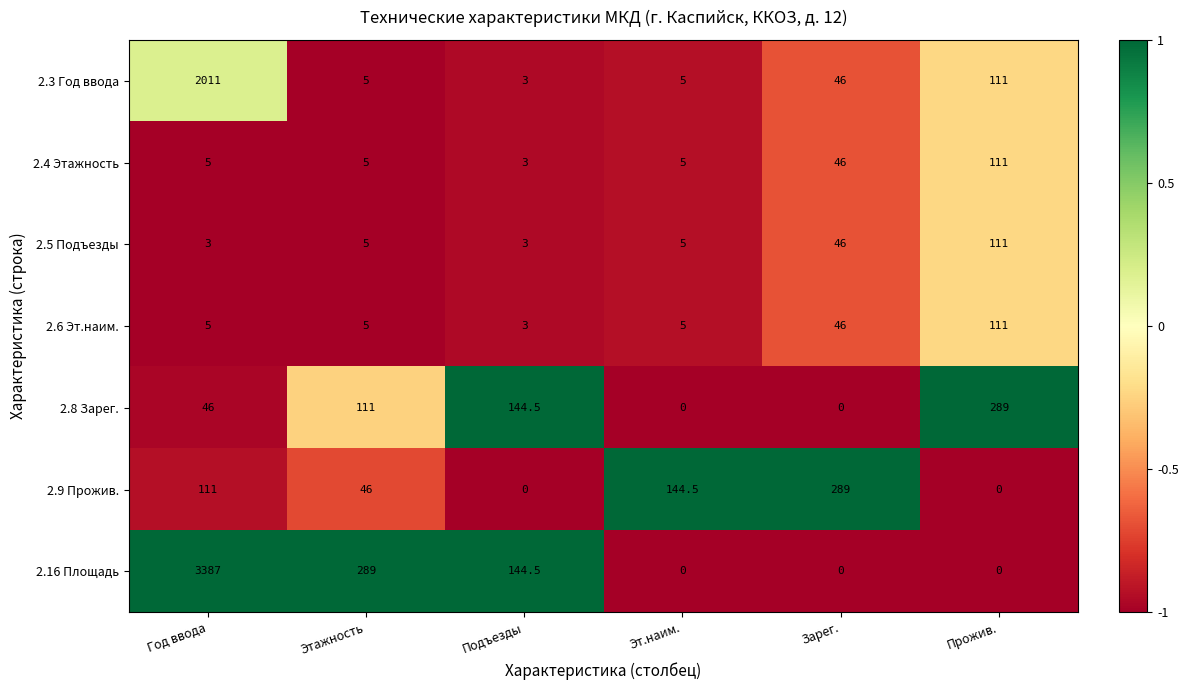

What is the spread (max minus min) of values at Год ввода?

3384.0